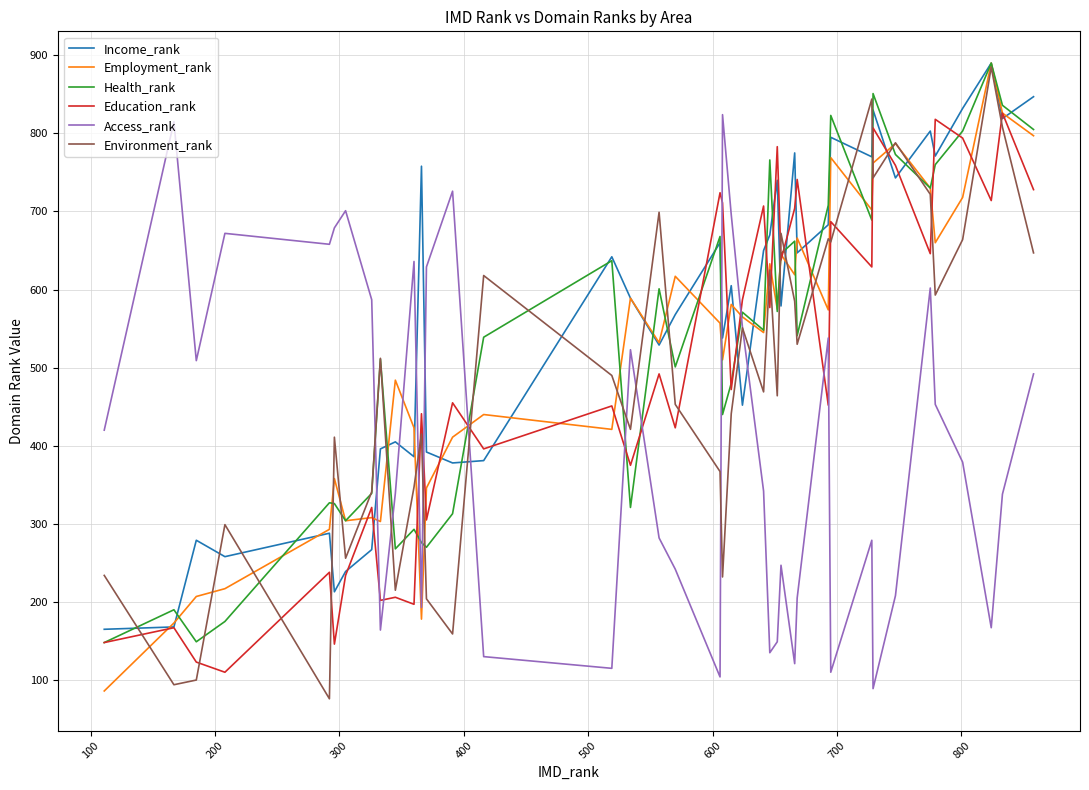

What is the maximum value for Access_rank?

824